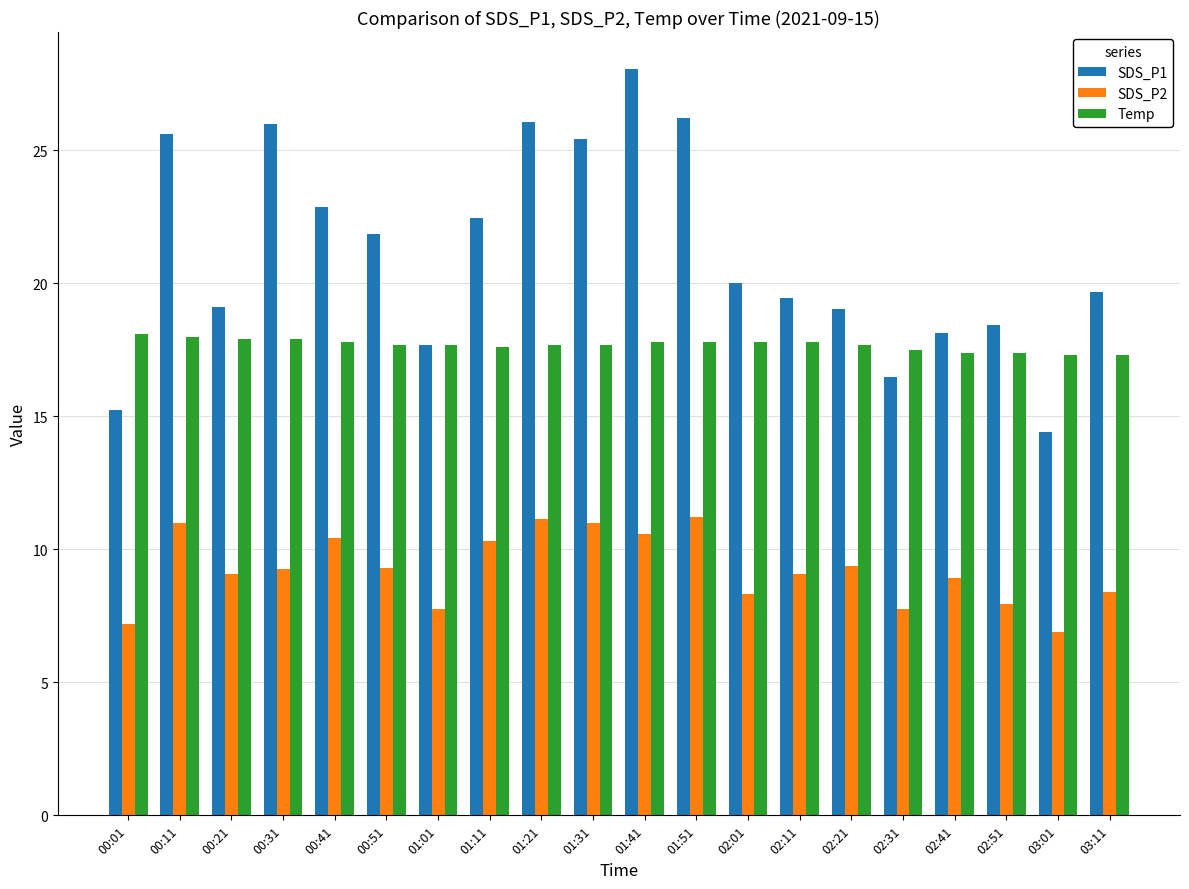

Rank the series by their maximum value, from lowest to highest.

SDS_P2, Temp, SDS_P1